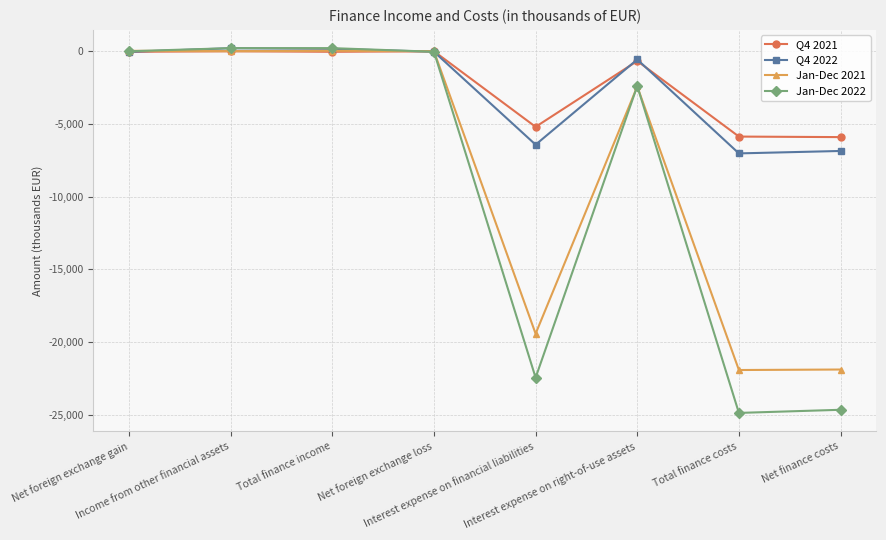

True or false: Jan-Dec 2022 has more than 0 interior local peaks.

True